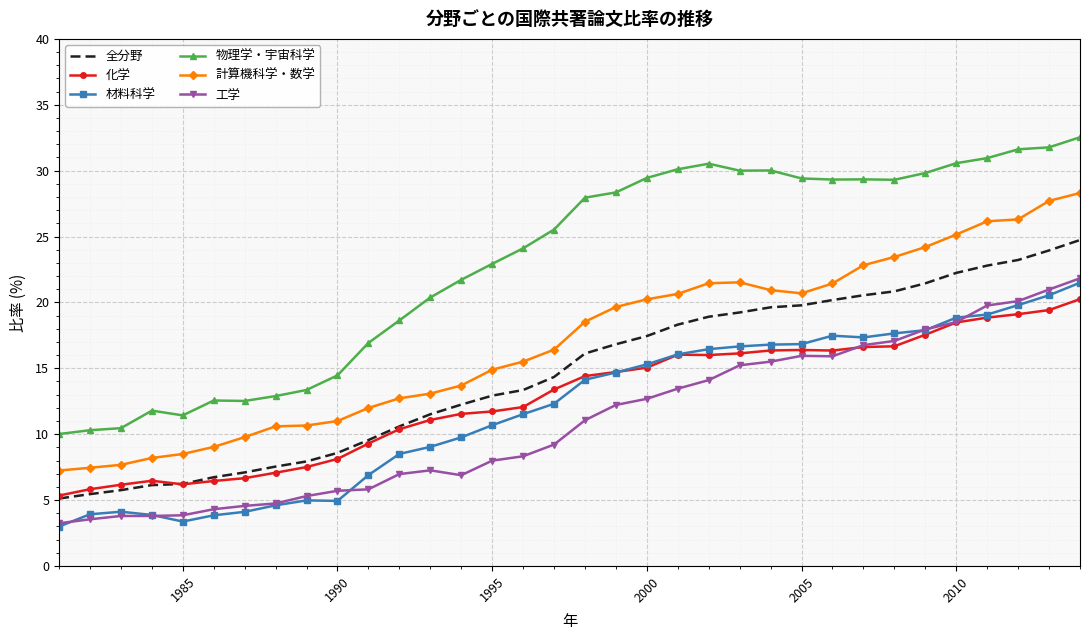

Which series has the largest range (max minus min)?

物理学・宇宙科学